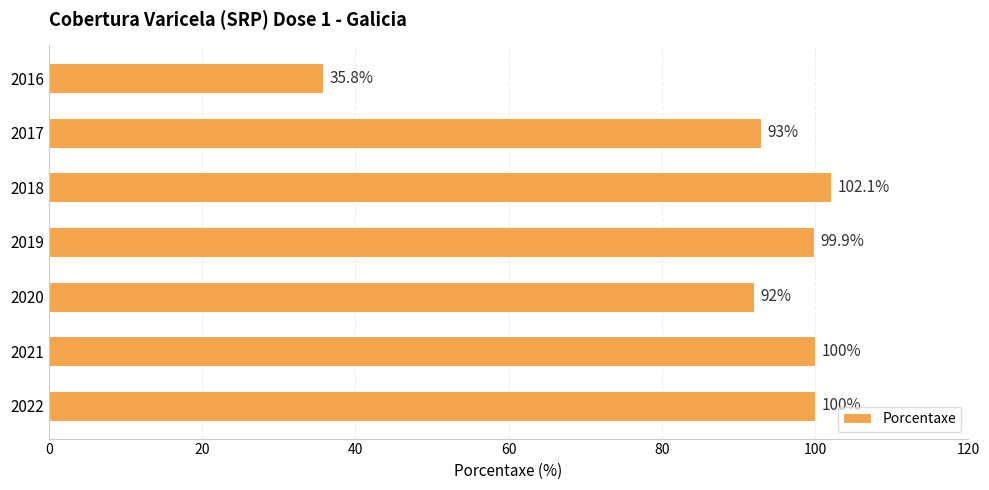

Approximately how many times larger is the value at 2022 compared to 2021?

1.0